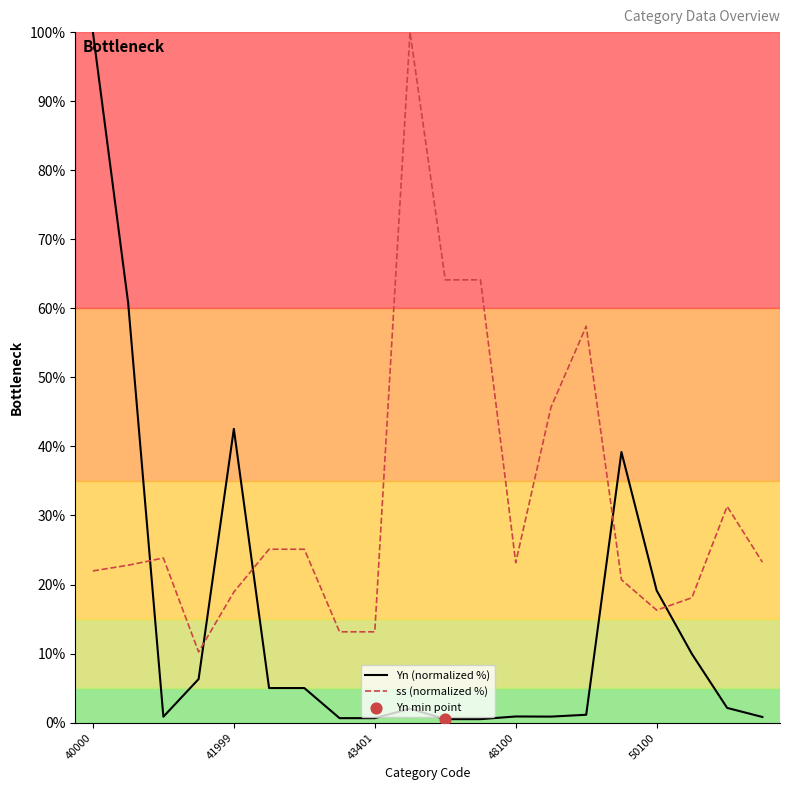

Which series has the largest total across all categories?

ss (normalized %)